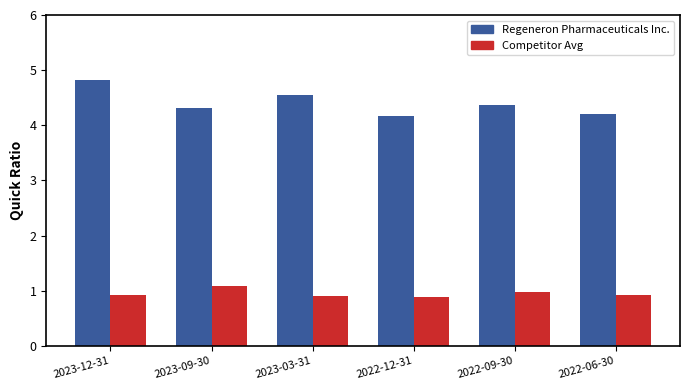

How many categories are shown in the chart?

6